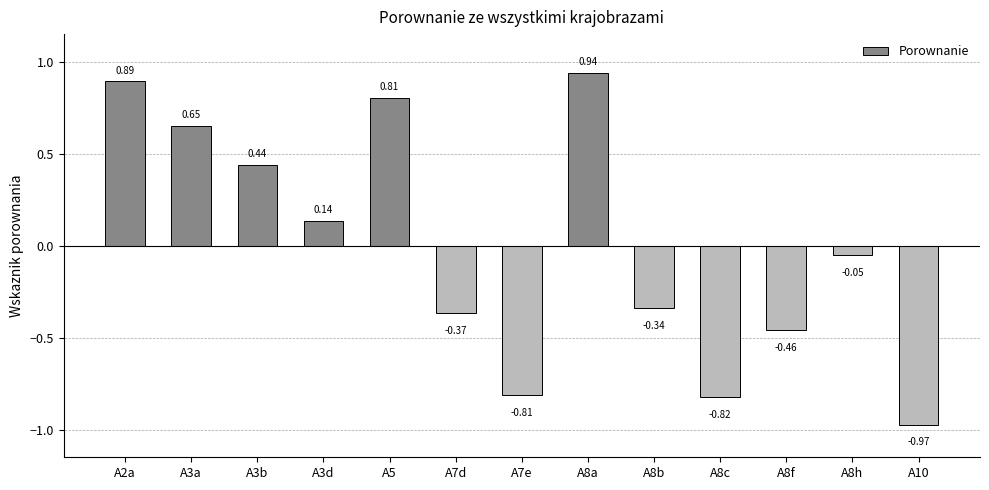

List the labels in order of value, largest first.

A8a, A2a, A5, A3a, A3b, A3d, A8h, A8b, A7d, A8f, A7e, A8c, A10